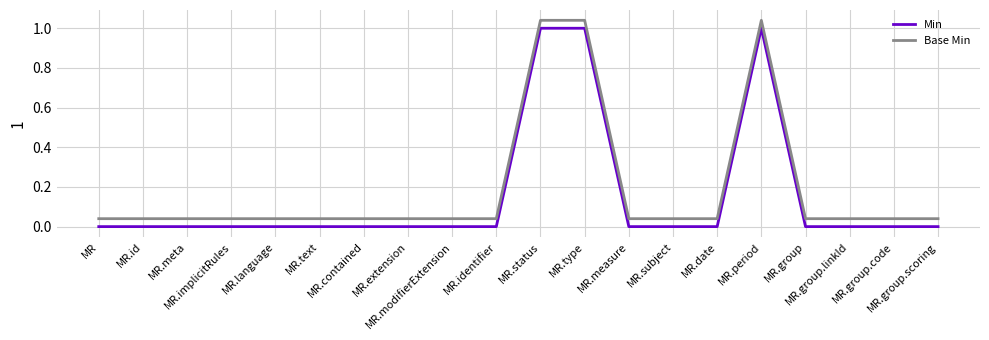

Does the chart display data point markers on the line(s)?

No